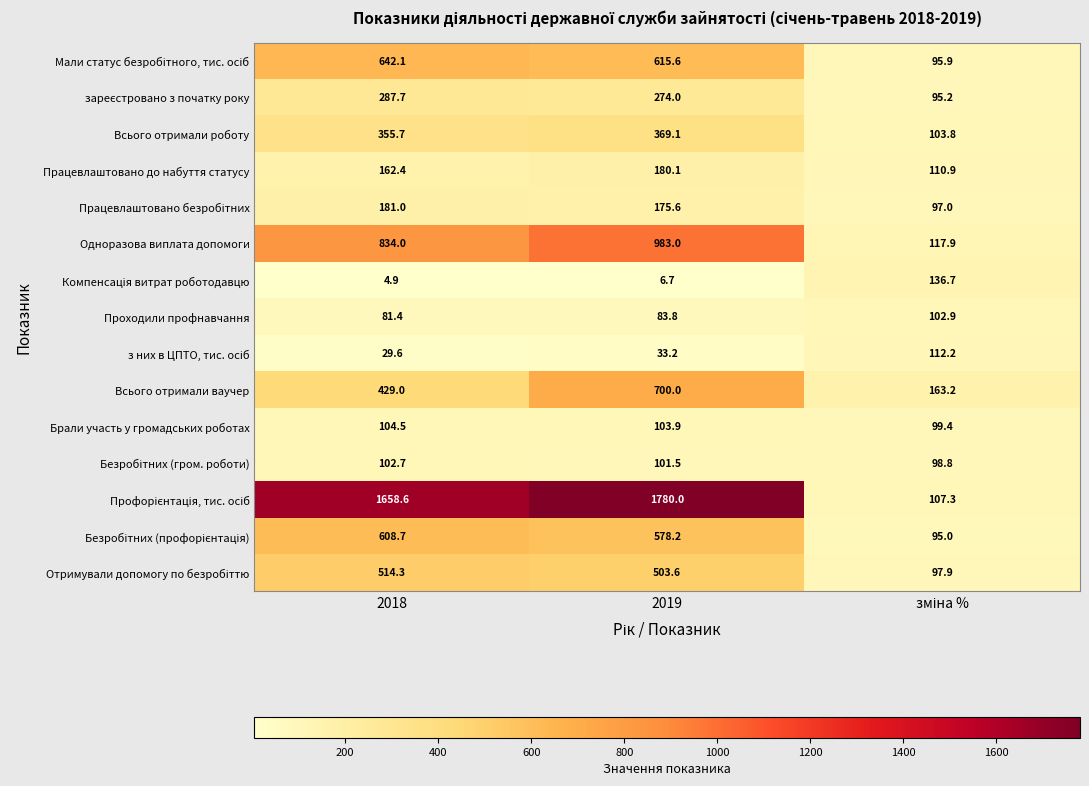

The Одноразова виплата допомоги series shows 834.0 at 2018. True or false?

True